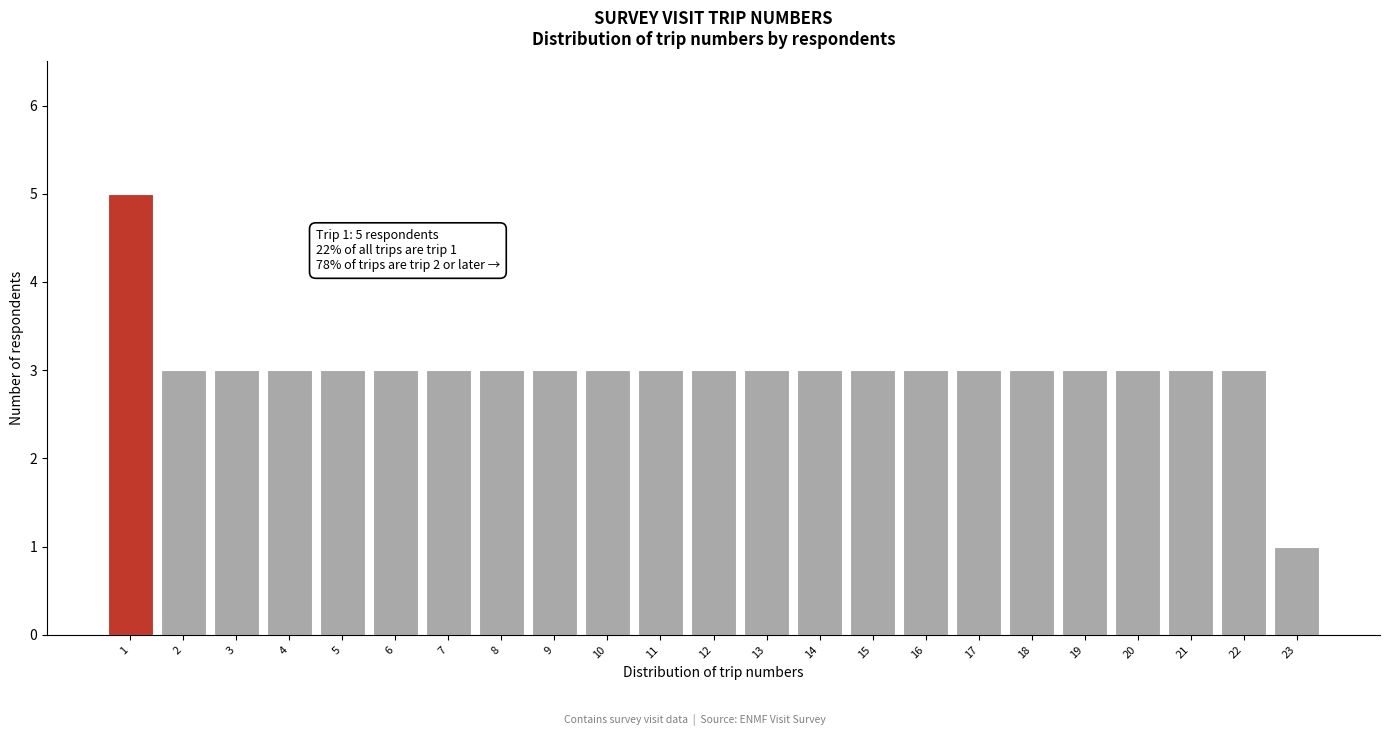

Reading right to left, what are all the values shown in this chart?

1	3	3	3	3	3	3	3	3	3	3	3	3	3	3	3	3	3	3	3	3	3	5